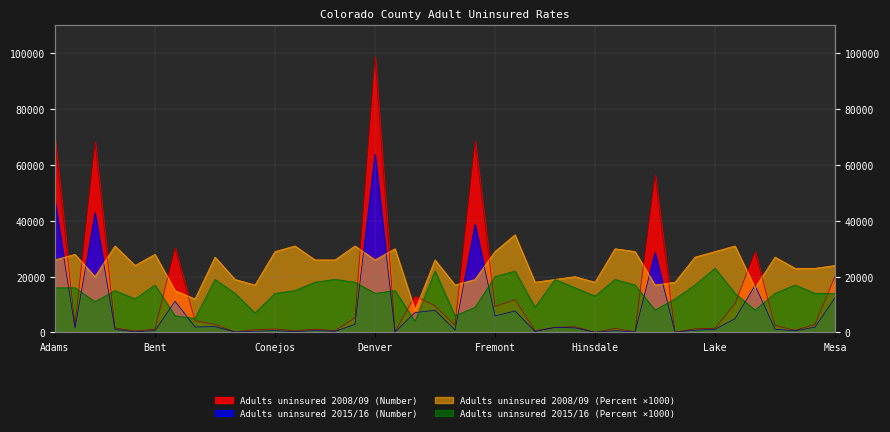

Reading right to left, transcribe all the data shown in this chart.

Adults uninsured 2008/09 (Number): 20100	2910	760	2520	29010	10260	1520	1300	150	56440	220	1460	80	2080	1820	680	11760	9280	68580	2560	9530	13050	320	98710	5320	610	1210	570	1270	1020	170	2900	4220	30260	1200	500	1630	68250	2550	69280
Adults uninsured 2015/16 (Number): 12470	1930	600	1190	16870	4940	1140	820	90	28550	130	650	60	1650	1820	350	7710	5920	38700	870	7940	7140	140	63800	2880	430	670	290	640	440	170	2090	1970	11190	670	230	1120	42840	1570	46950
Adults uninsured 2008/09 (Percent): 24000	23000	23000	27000	16000	31000	29000	27000	18000	17000	29000	30000	18000	20000	19000	18000	35000	29000	19000	17000	26000	8000	30000	26000	31000	26000	26000	31000	29000	17000	19000	27000	12000	15000	28000	24000	31000	20000	28000	26000
Adults uninsured 2015/16 (Percent): 14000	14000	17000	14000	8000	14000	23000	17000	12000	8000	17000	19000	13000	16000	19000	9000	22000	20000	9000	6000	22000	4000	15000	14000	18000	19000	18000	15000	14000	7000	14000	19000	5000	6000	17000	12000	15000	11000	16000	16000